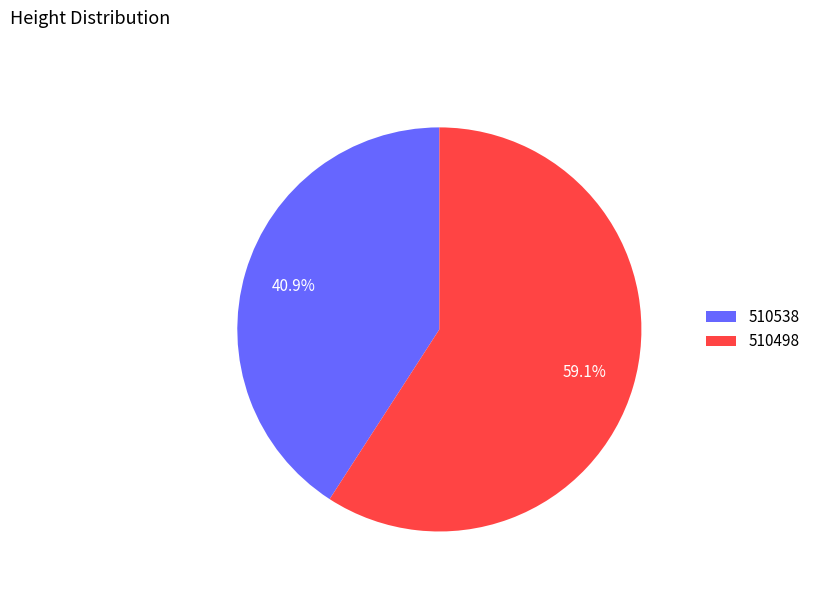

Is it true that 510498 is 59% of the pie?

True